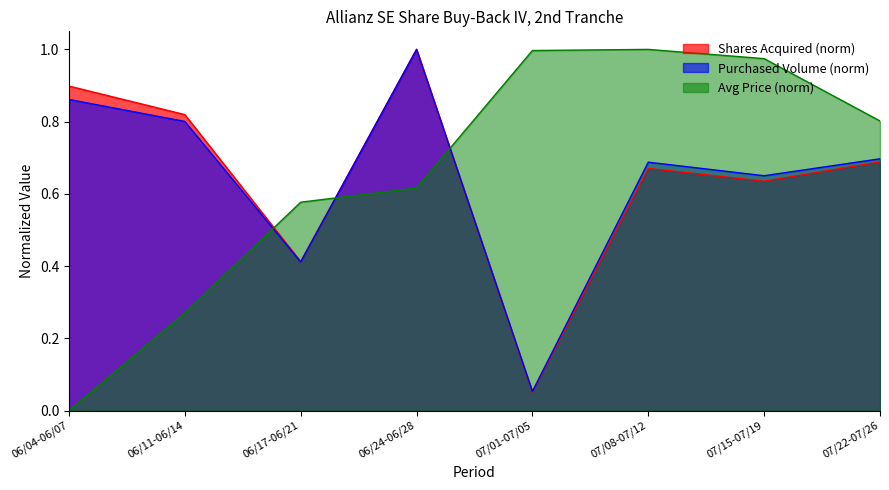

Rank the series by their average value, from highest to lowest.

Average Price (EUR), Shares Acquired, Purchased Volume (EUR)